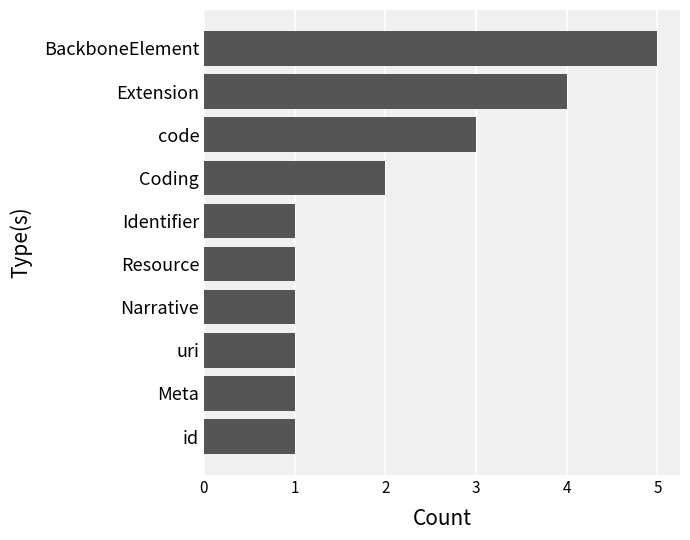

What is the smallest value displayed?

1